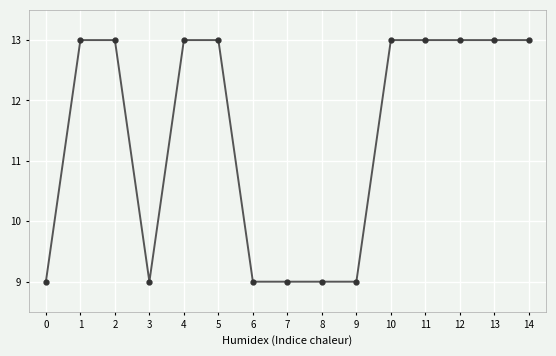

Count the number of data series in this chart.

1